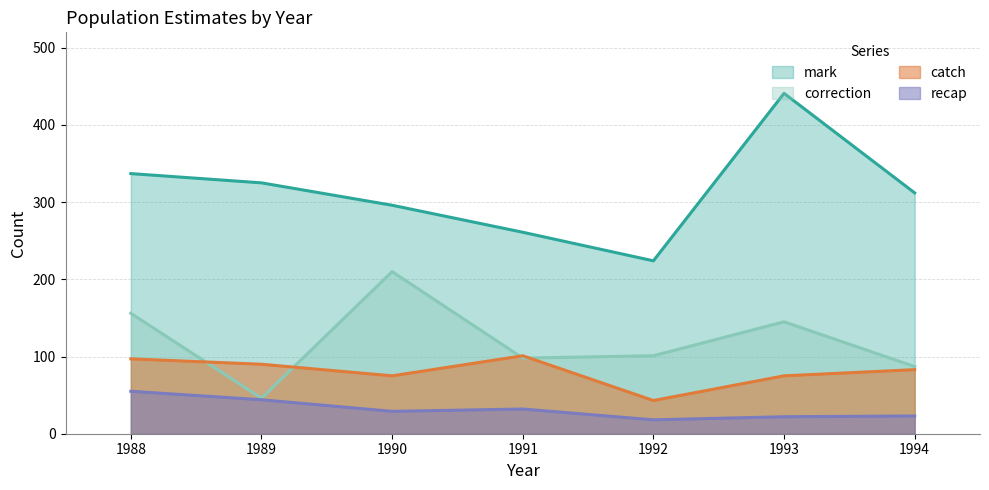

What is the value of the recap point at the 2nd from the left?

44